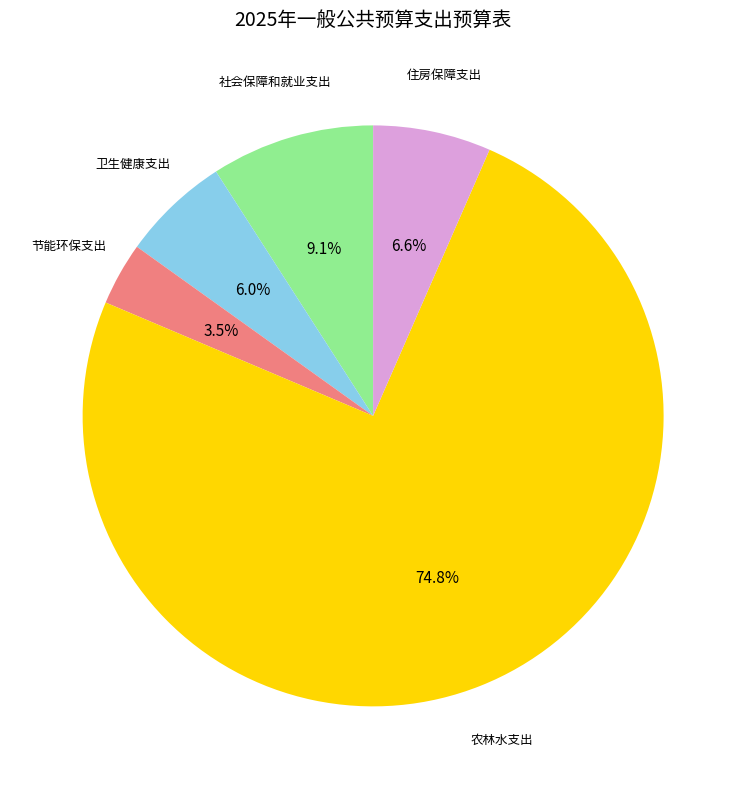

Is there any slice that represents more than half of the pie?

Yes